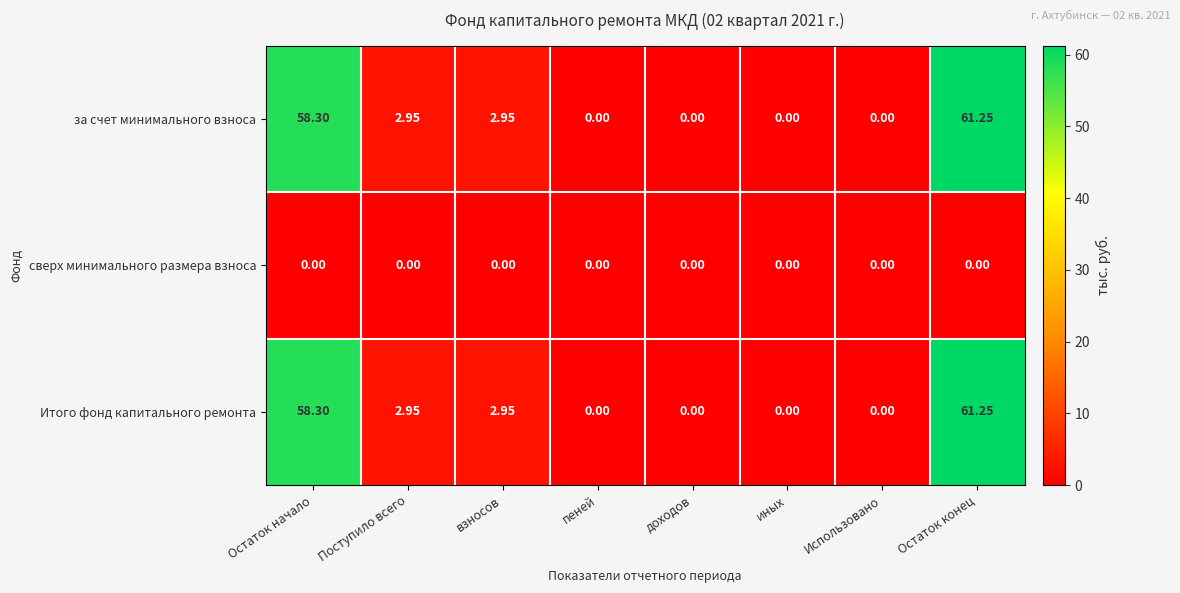

At which category does the chart reach its peak across all series?

Остаток конец